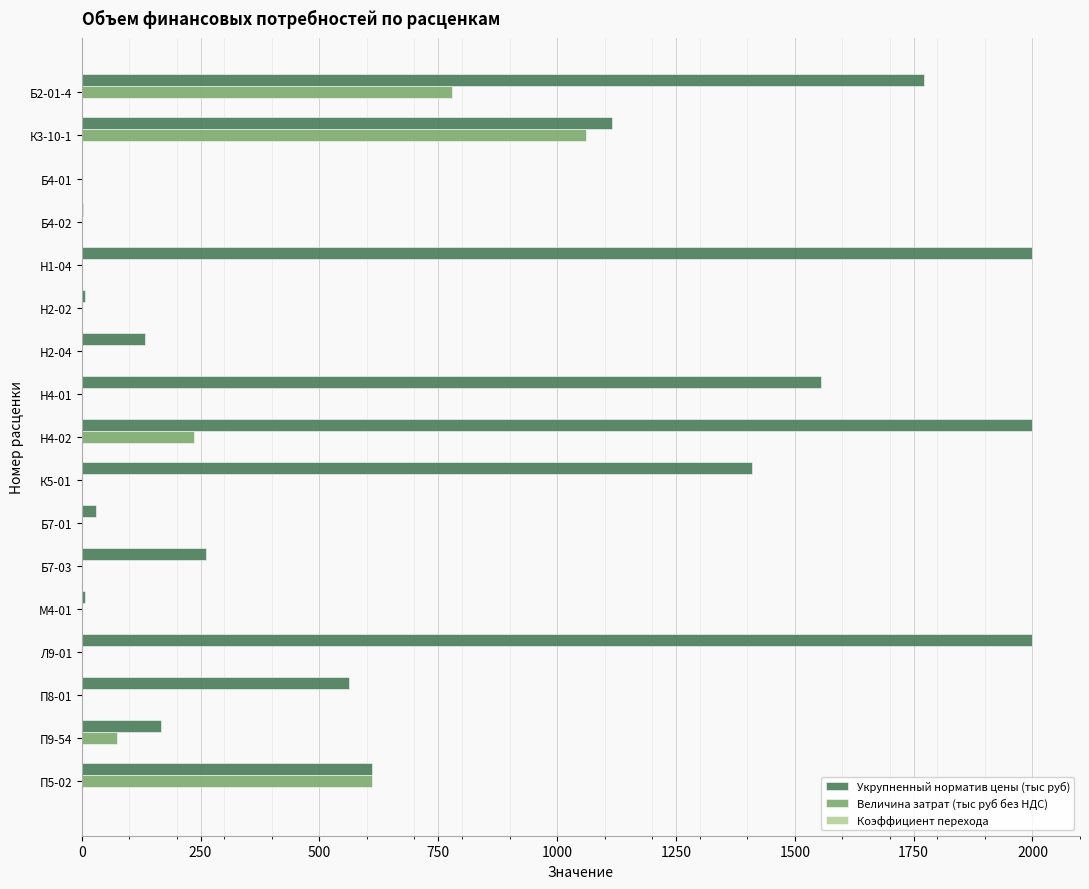

What is the maximum value shown in the chart?

2000.0